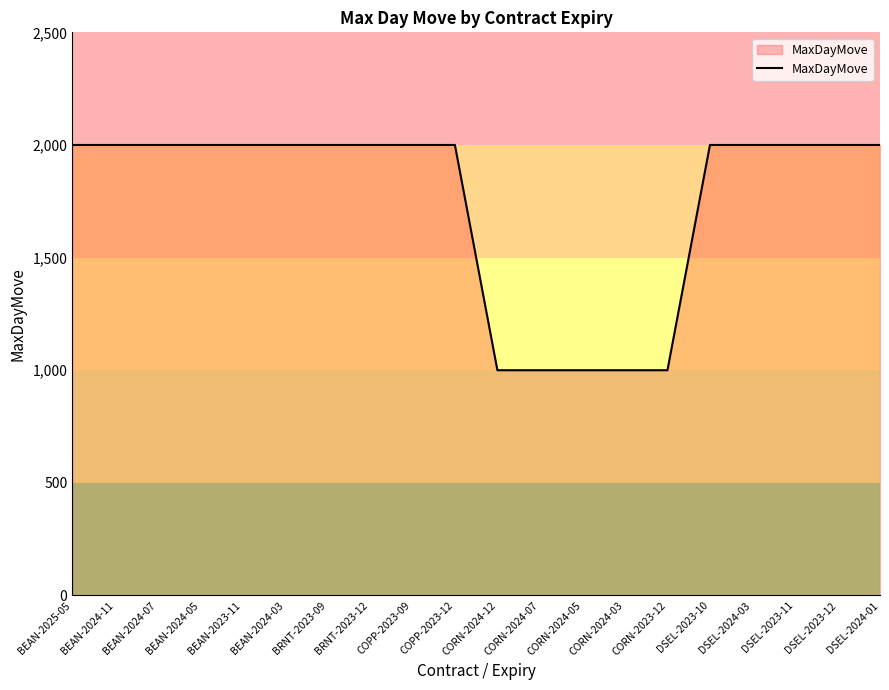

What is the ratio of the value at DSEL-2023-10 to the value at COPP-2023-12?

1.0